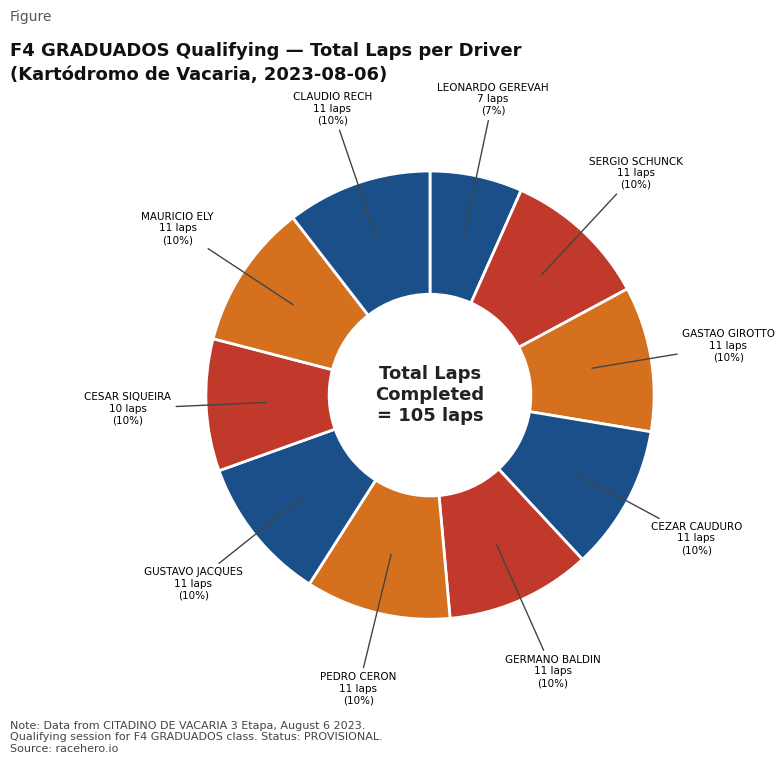

How many segments does this pie chart have?

10